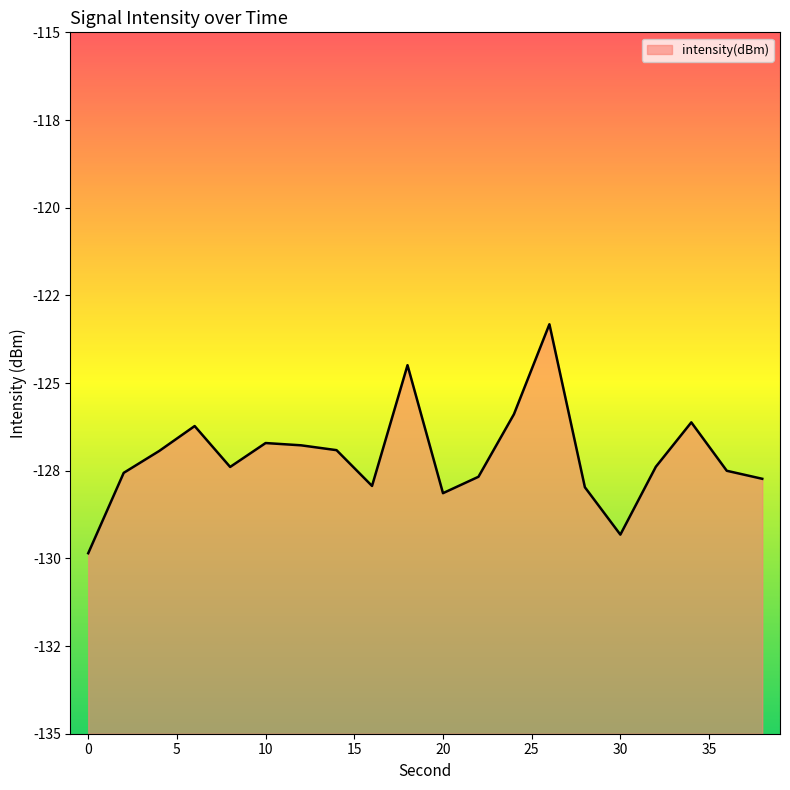

Where is the data nearest to the value -126?

24